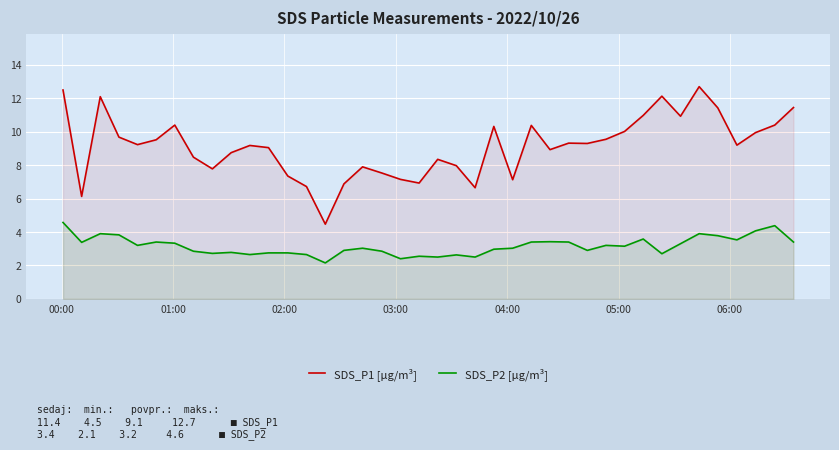

True or false: SDS_P1 [µg/m³] and SDS_P2 [µg/m³] intersect in this chart.

False